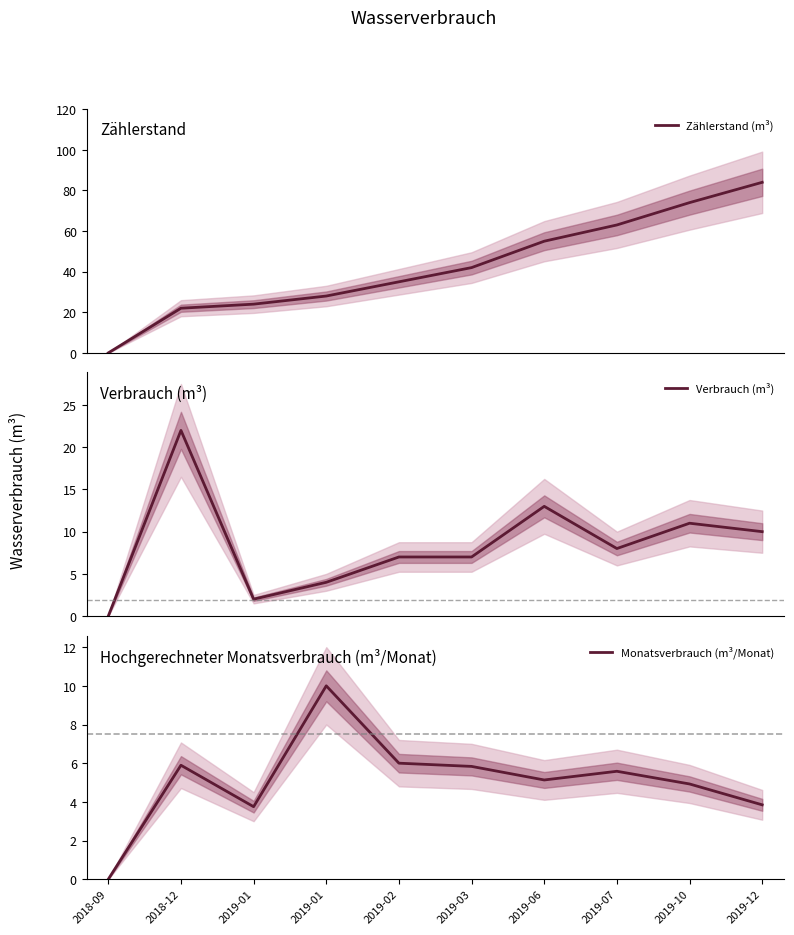

Reading left to right, transcribe all the data shown in this chart.

Zählerstand (m³): 2018-09=0.0	2018-12=22.0	2019-01=24.0	2019-01=28.0	2019-02=35.0	2019-03=42.0	2019-06=55.0	2019-07=63.0	2019-10=74.0	2019-12=84.0
Verbrauch (m³): 2018-09=0.0	2018-12=22.0	2019-01=2.0	2019-01=4.0	2019-02=7.0	2019-03=7.0	2019-06=13.0	2019-07=8.0	2019-10=11.0	2019-12=10.0
Monatsverbrauch (m³/Monat): 2018-09=0.0	2018-12=5.9	2019-01=3.8	2019-01=10.0	2019-02=6.0	2019-03=5.8	2019-06=5.1	2019-07=5.6	2019-10=4.9	2019-12=3.8